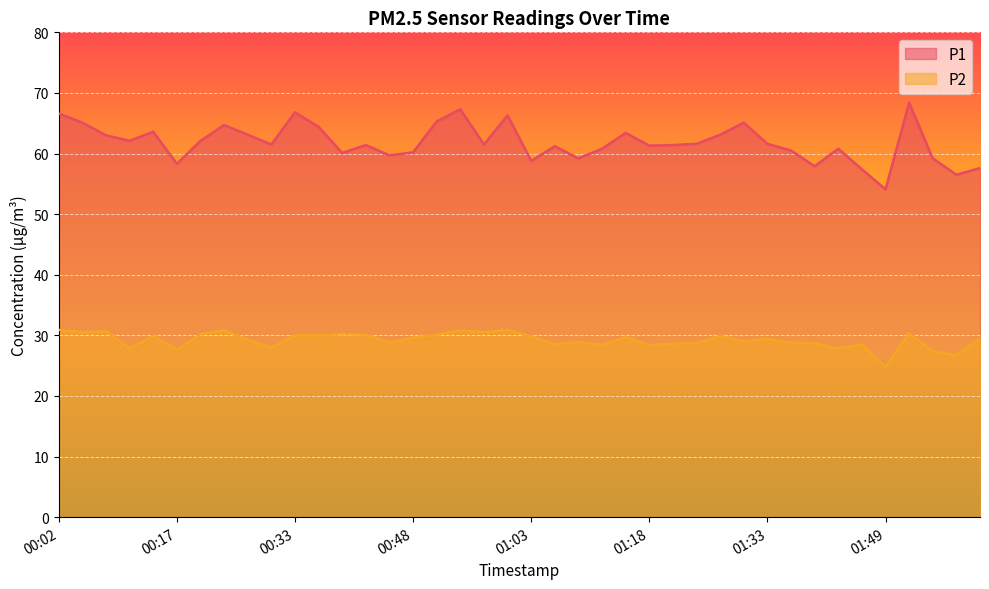

What is the sum of the P2 values at 01:30 and 00:29?

57.0